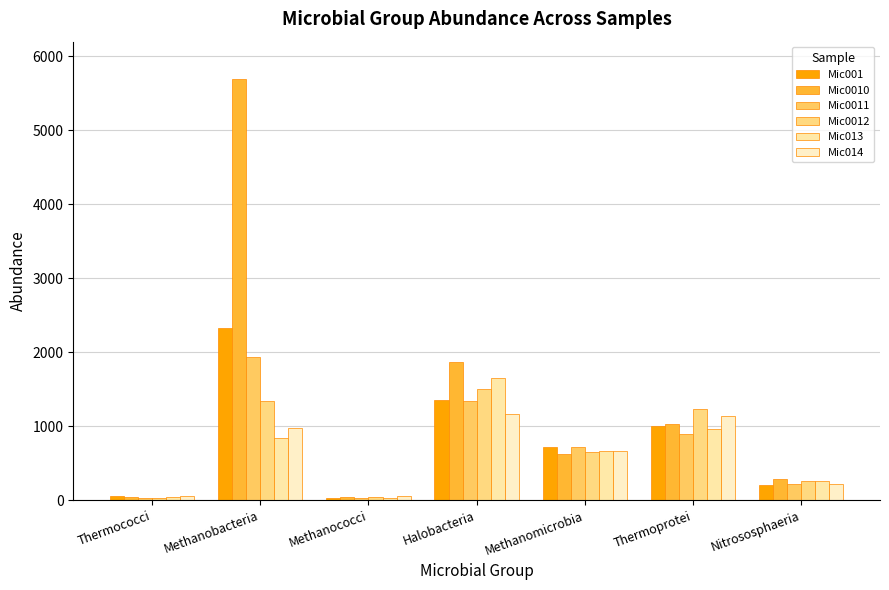

How many values in the Mic014 series are below 670?

3